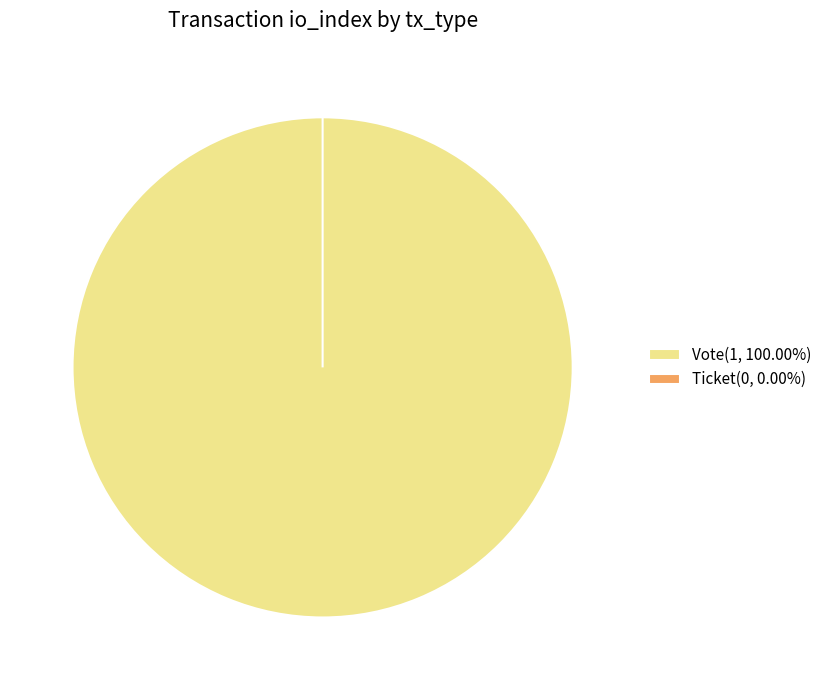

Combined, what portion of the pie is Vote and Ticket?

100.0%